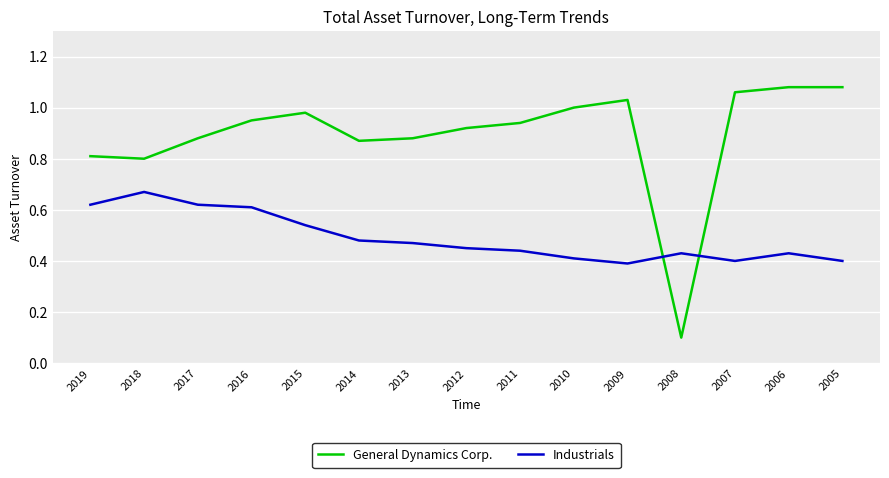

How many series are shown in this chart?

2